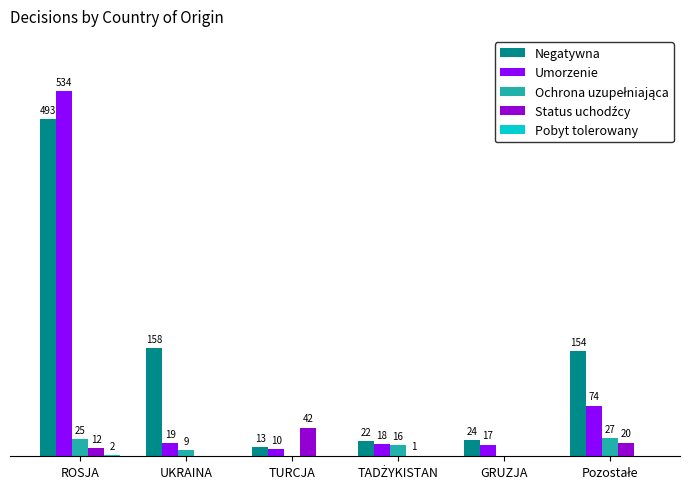

Which series has the largest total across all categories?

Negatywna